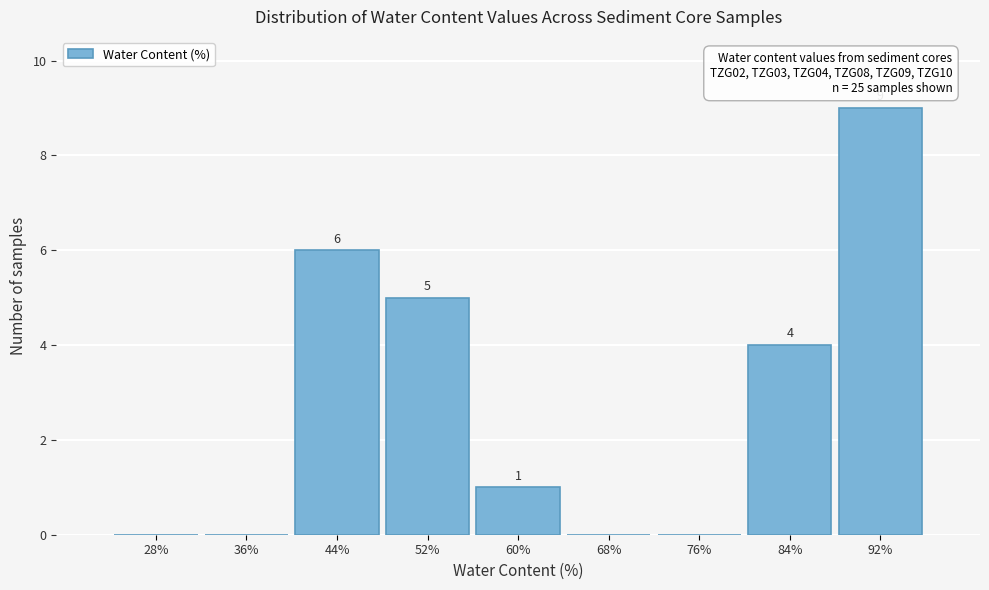

Reading left to right, list all the values displayed in this chart.

28%=0	36%=0	44%=6	52%=5	60%=1	68%=0	76%=0	84%=4	92%=9